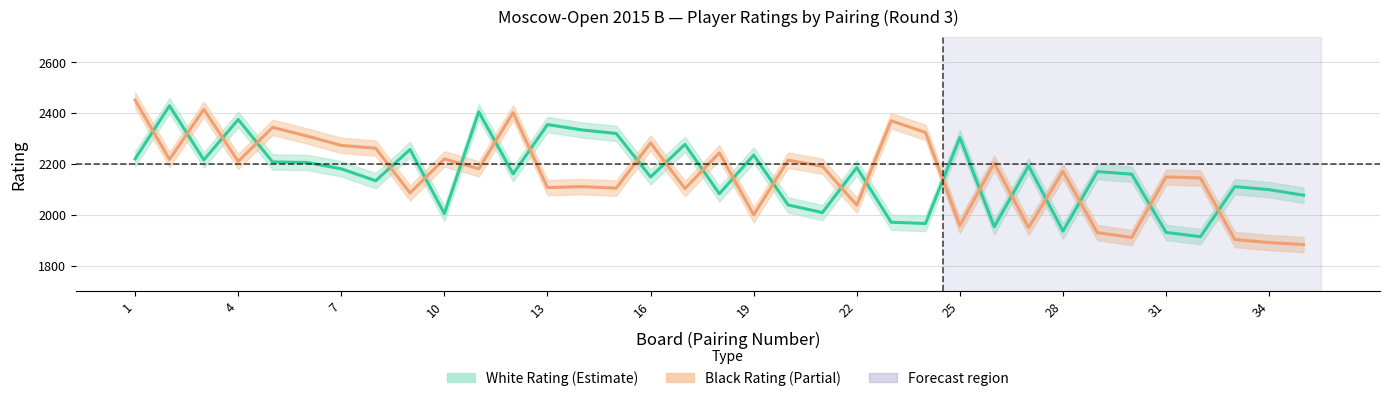

At how many categories does at least one series exceed 1969?

35